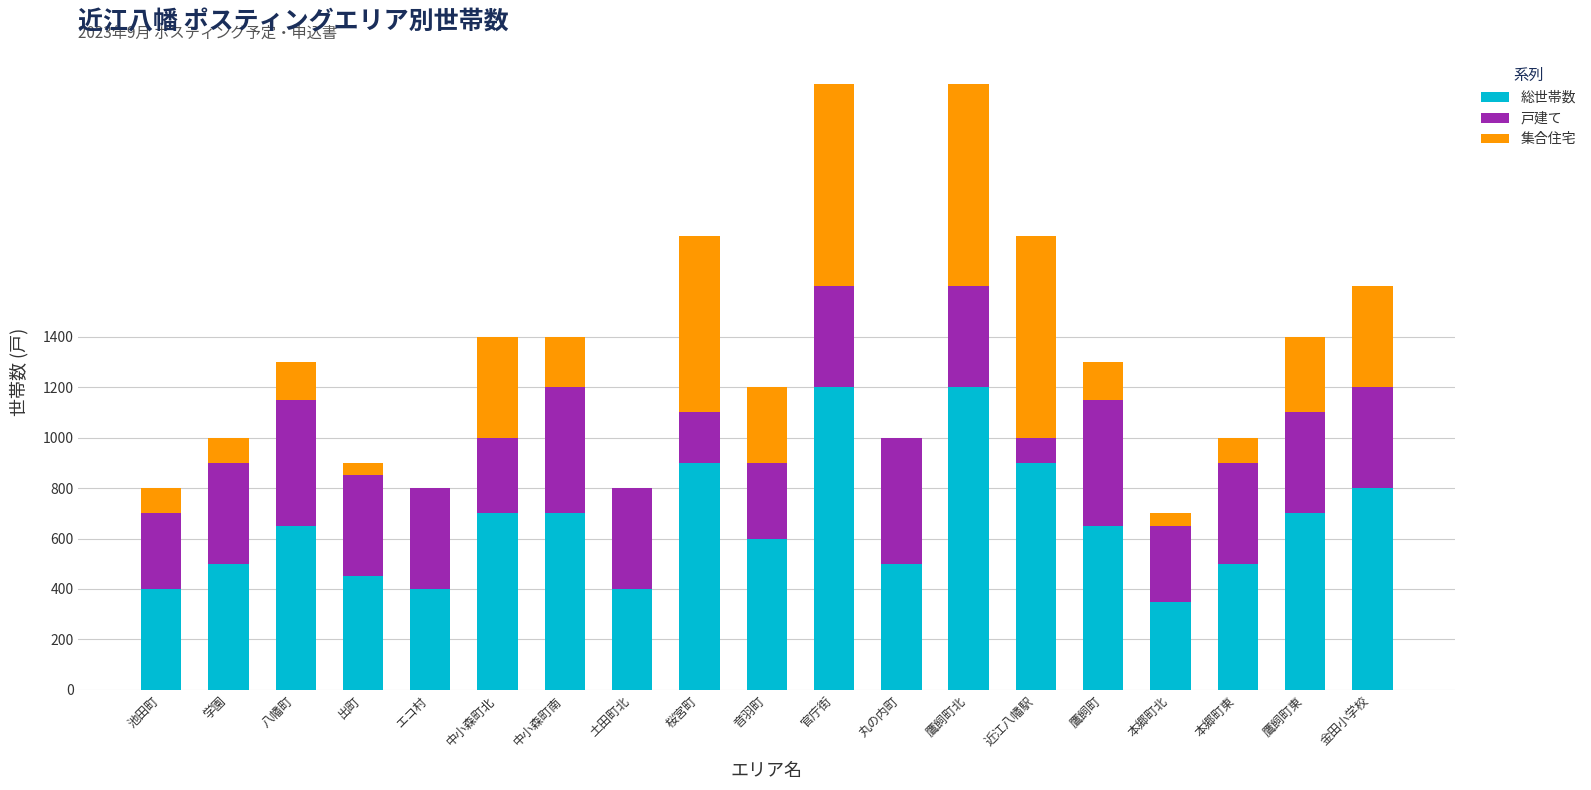

True or false: 総世帯数 has a value of 1294 at 近江八幡駅.

False